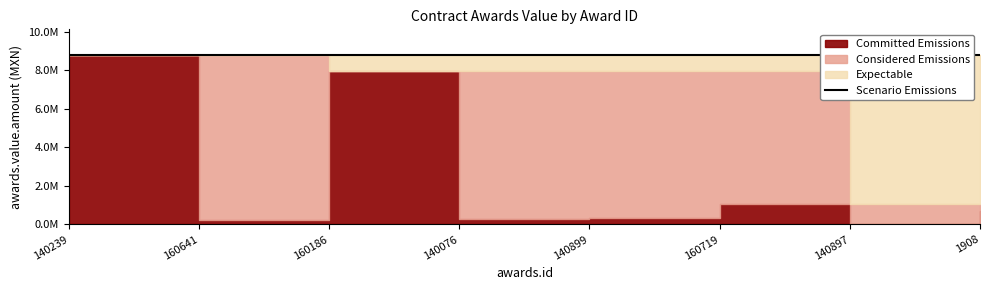

Is it true that Expectable equals 8813073.3 at 140076?

True